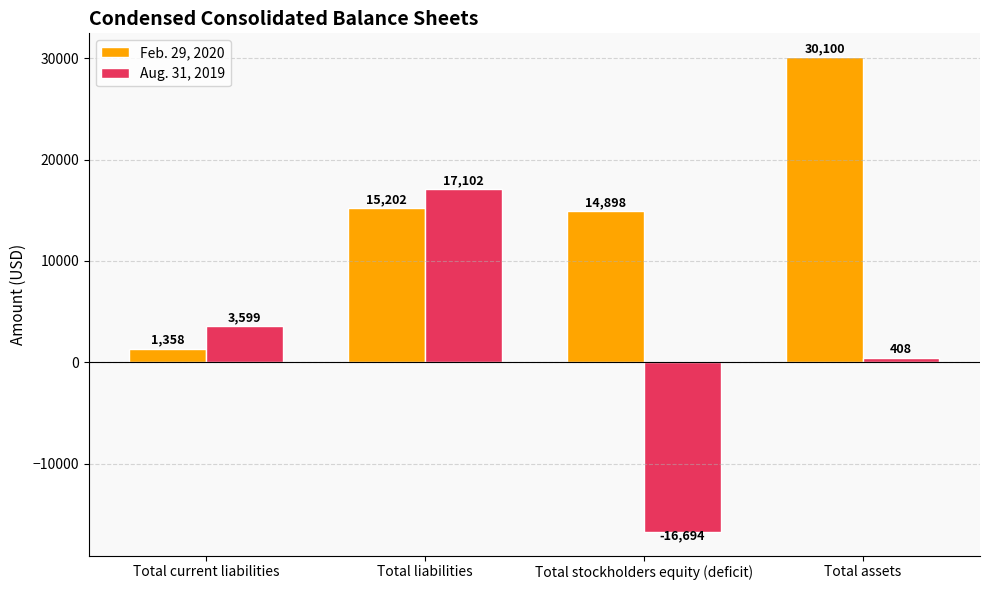

What is the label of the 1st bar from the left?

Total current liabilities